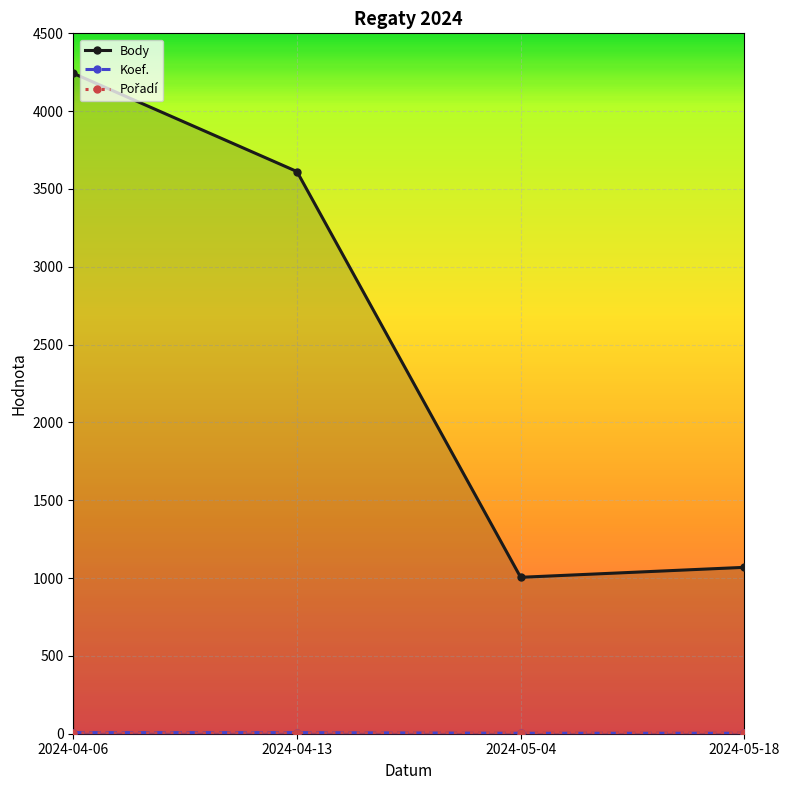

List the series in order of their peak value, lowest first.

Koef., Pořadí, Body